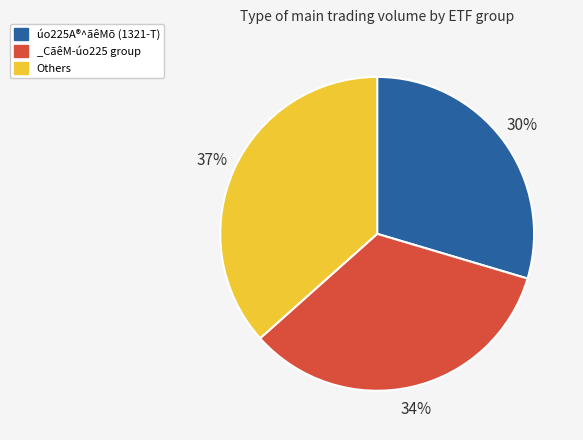

Rank the categories by value from highest to lowest.

Others, _CãêM-úo225 group, úo225A®^ãêMõ (1321-T)